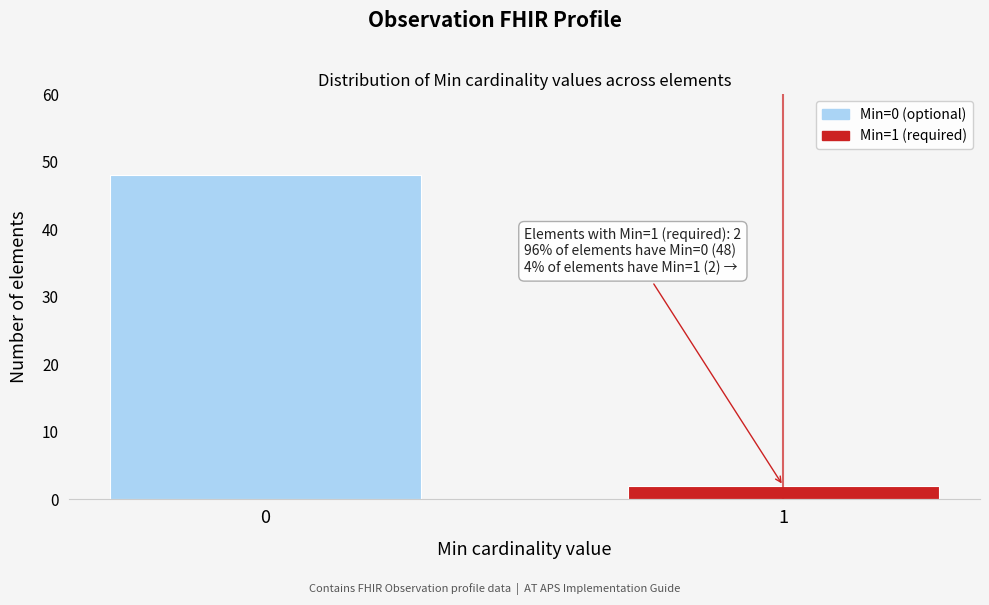

Reading left to right, transcribe all the data shown in this chart.

0=48	1=2